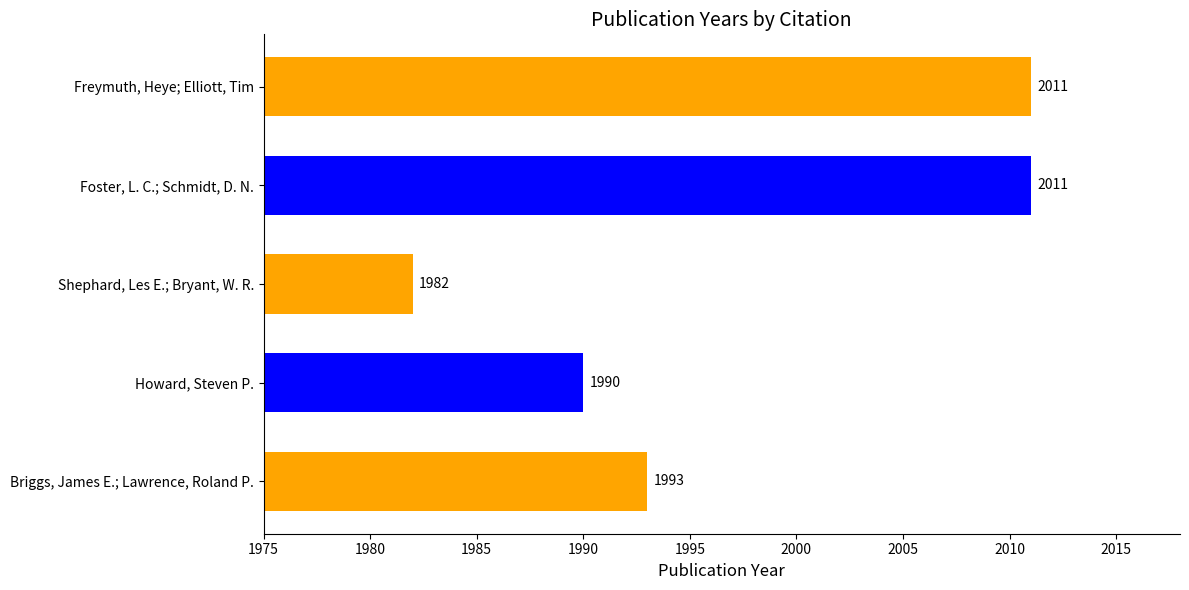

What is the sum of the values at Howard, Steven P. and Freymuth, Heye; Elliott, Tim?

4001